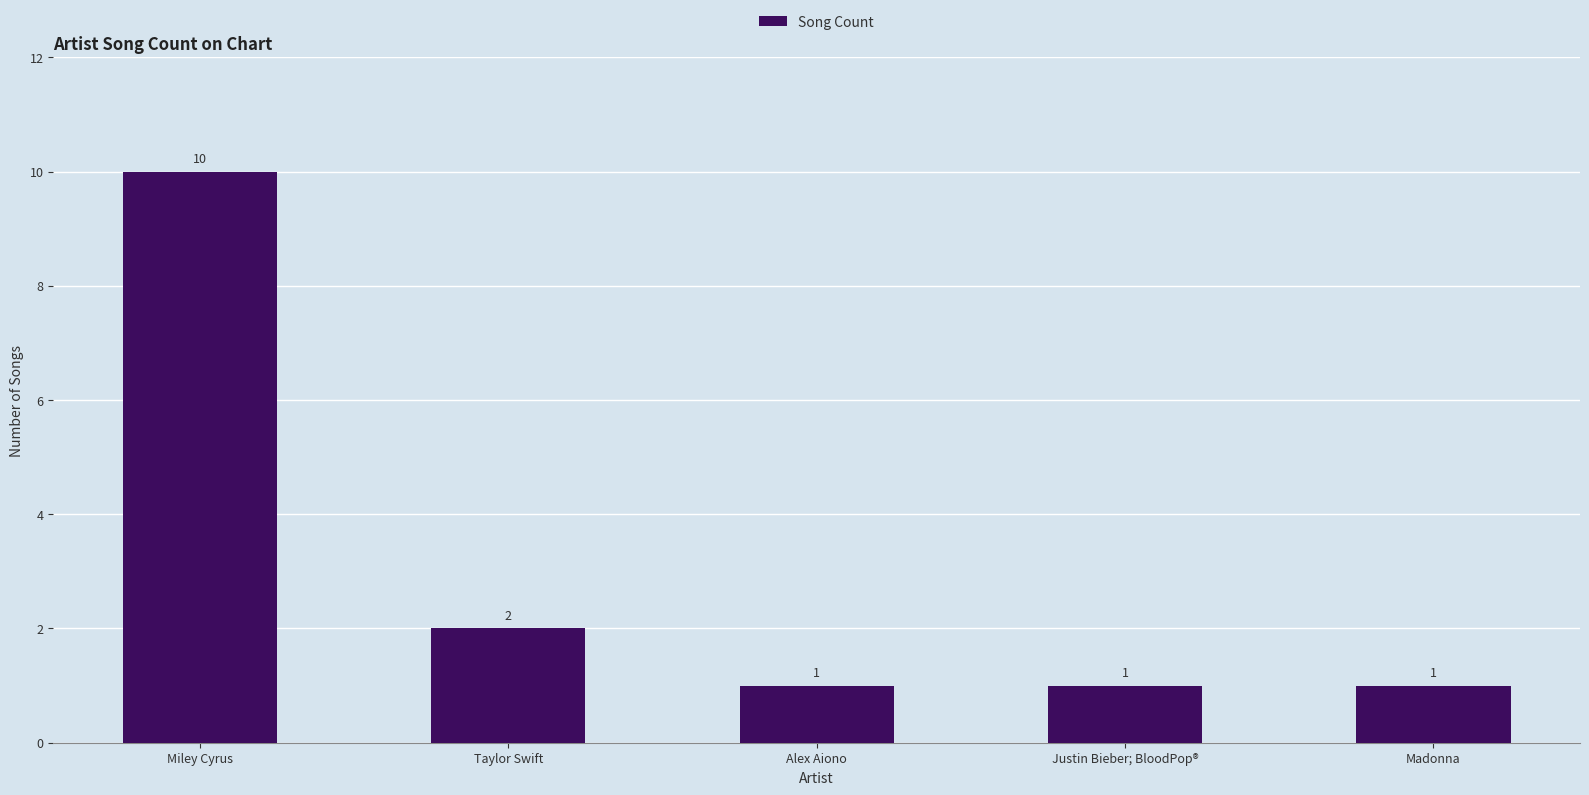

Where is the data nearest to the value 5?

Taylor Swift